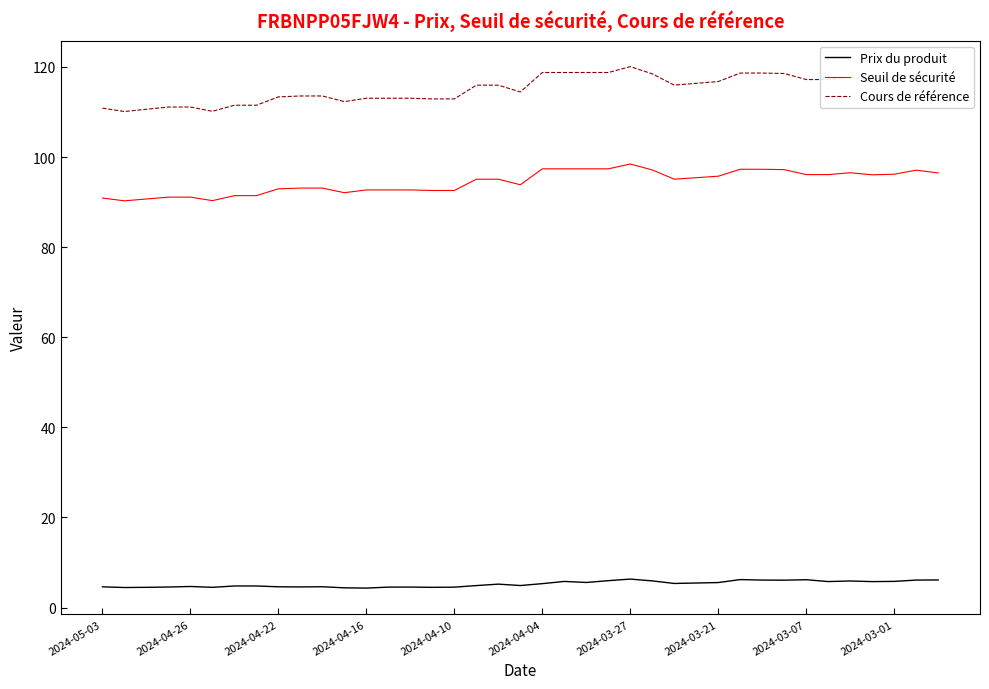

What is the lowest value of the Prix du produit series?

4.3